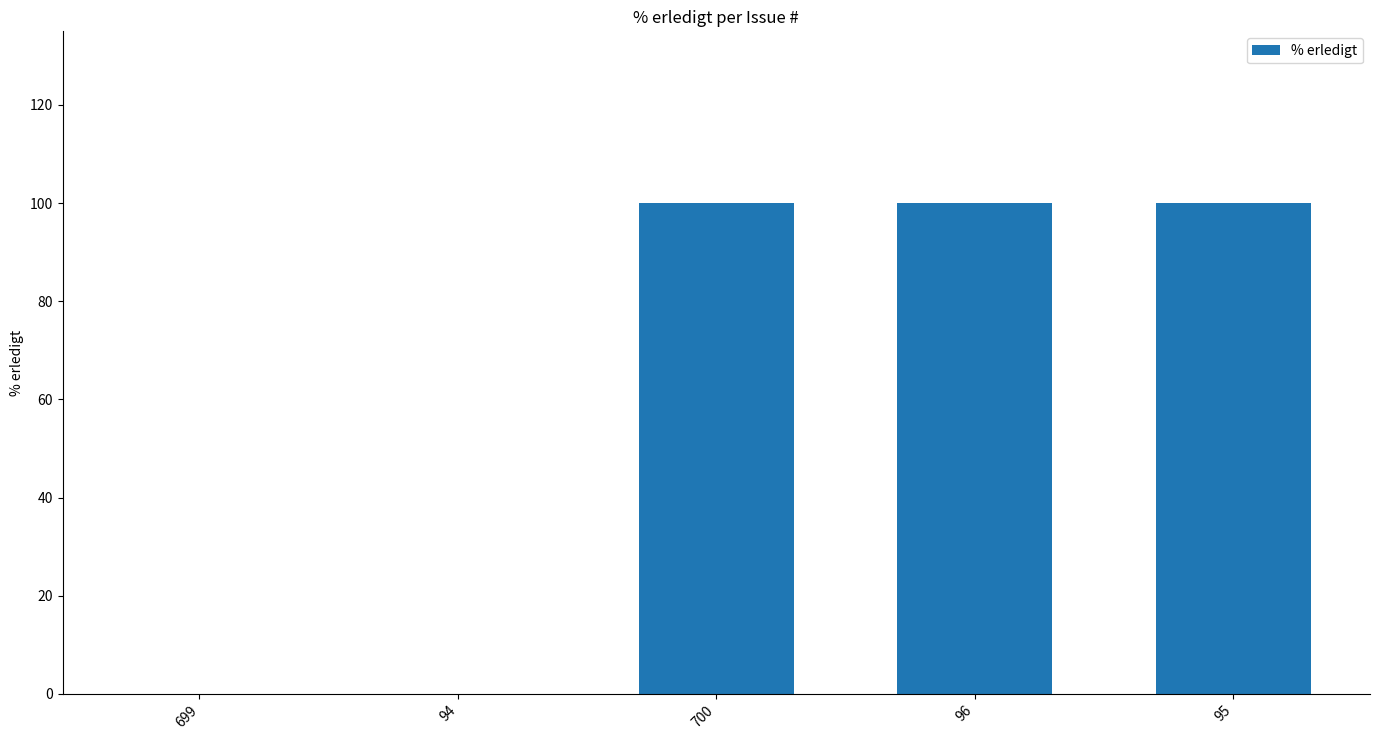

What is the greatest value displayed?

100